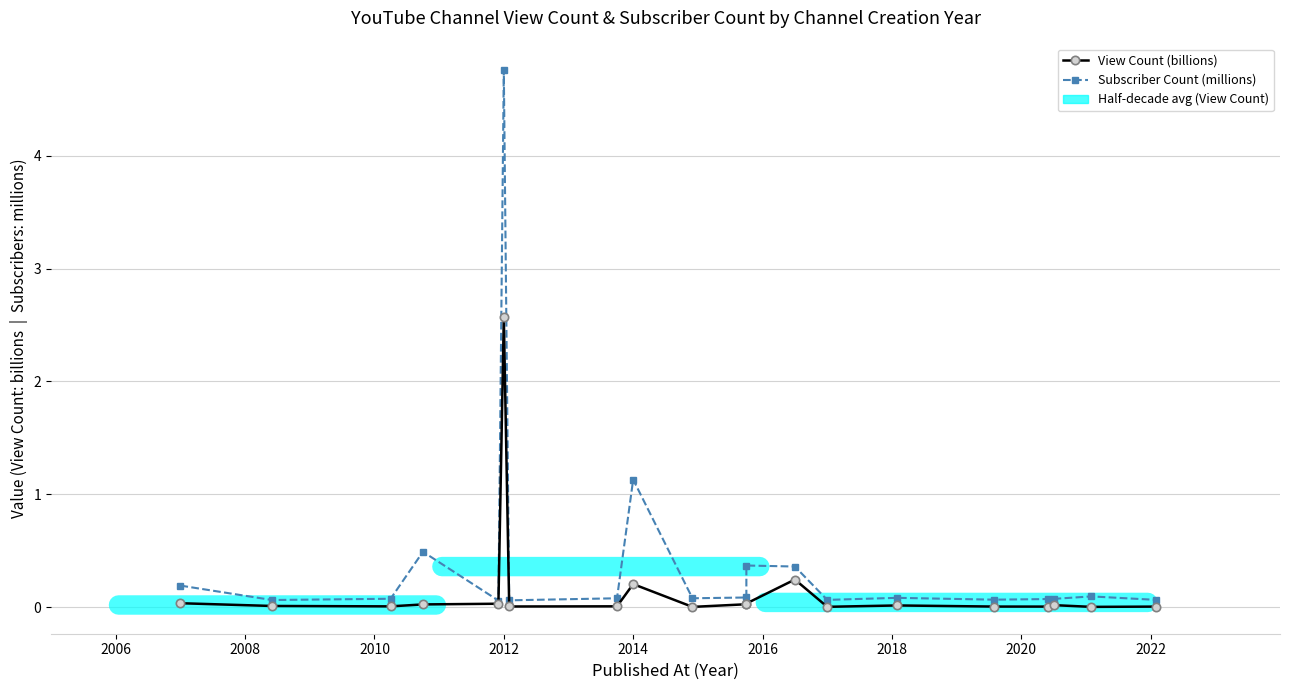

True or false: View Count (billions) and Subscriber Count (millions) intersect in this chart.

False